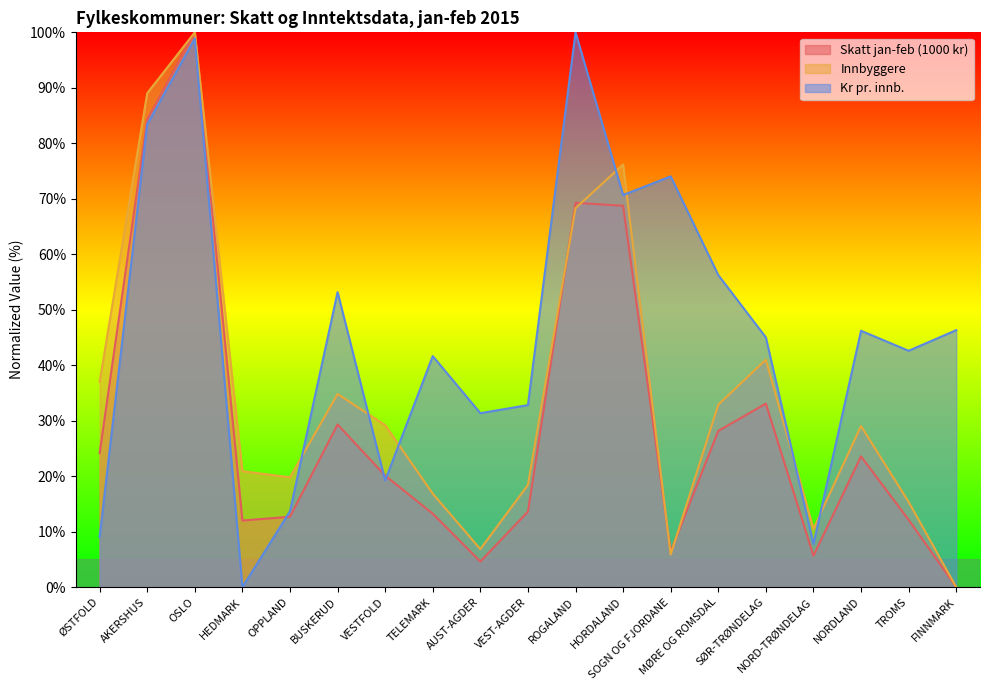

Which category has the highest value across all series?

OSLO